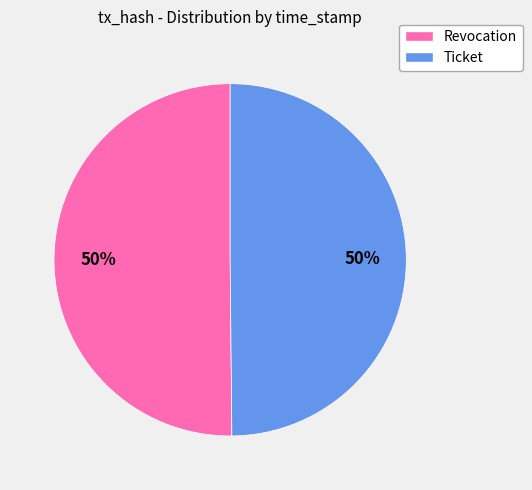

What is the ratio of the value at Ticket to the value at Revocation?

1.0